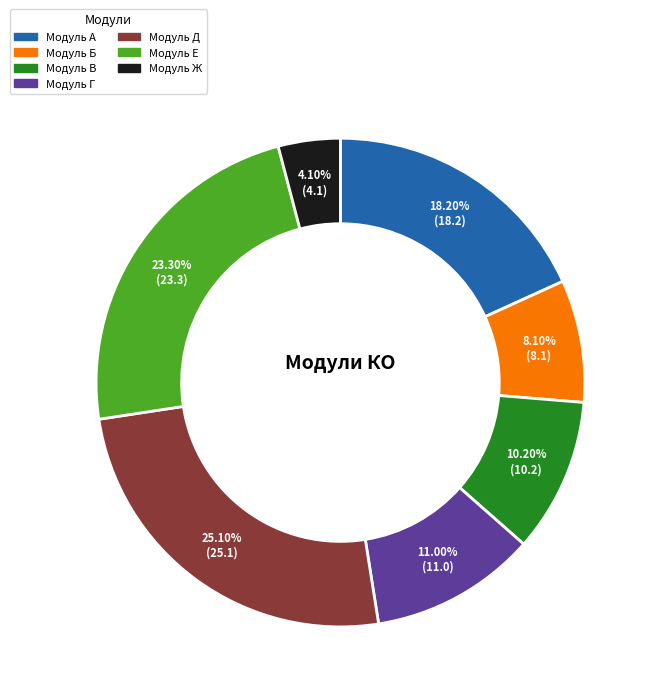

Which slice is the largest?

Модуль Д